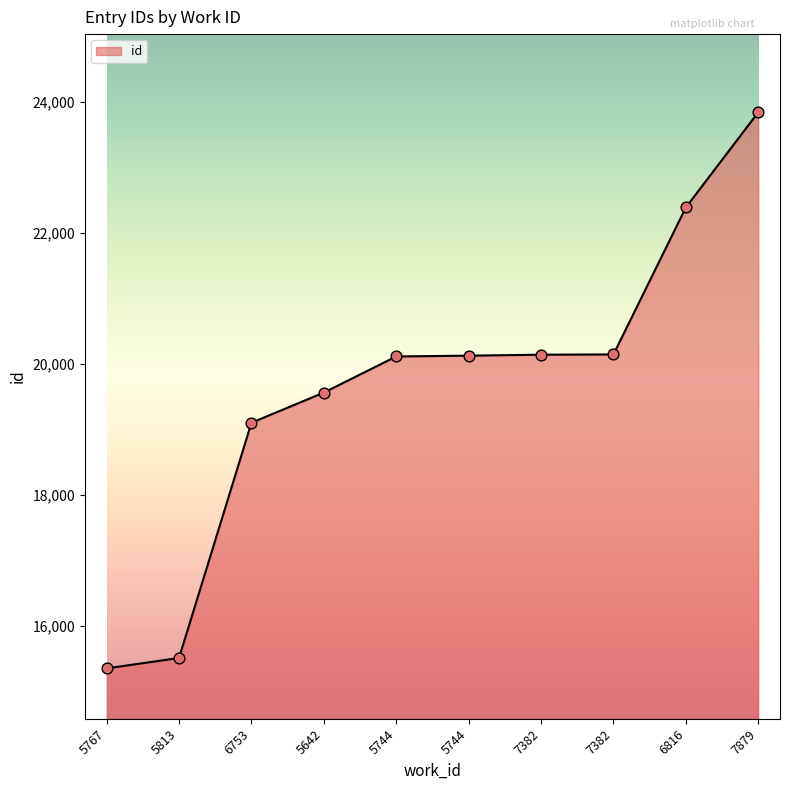

What is the change in value from 5813 to 6753?

+3588